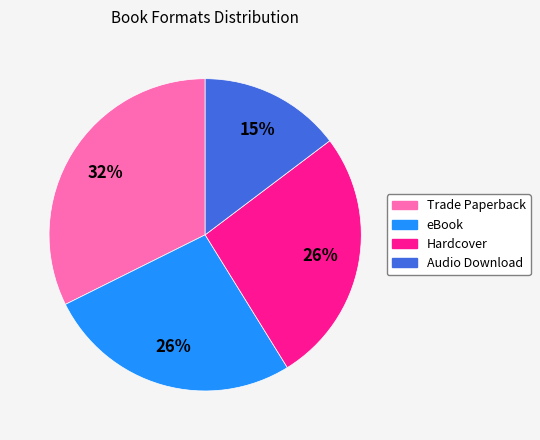

Is there any slice that represents more than half of the pie?

No